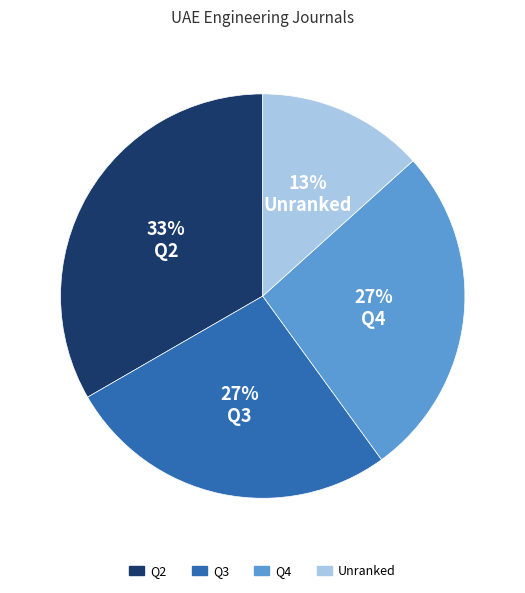

Which category has the smallest portion of the pie?

Unranked